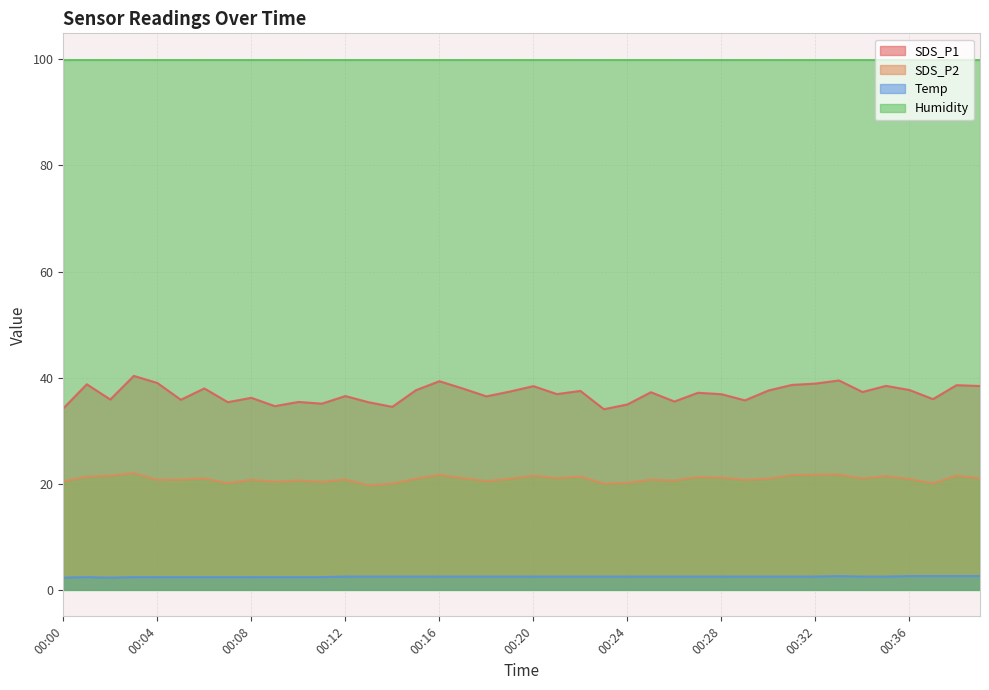

At which label does SDS_P2 reach its peak?

00:03